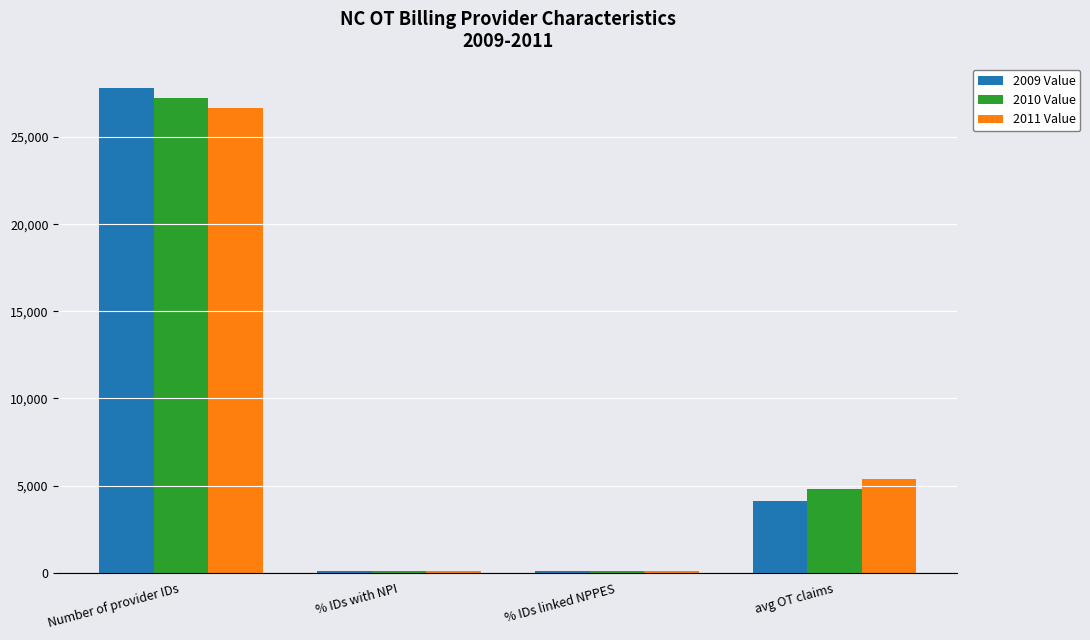

Does the chart contain stacked bars?

No